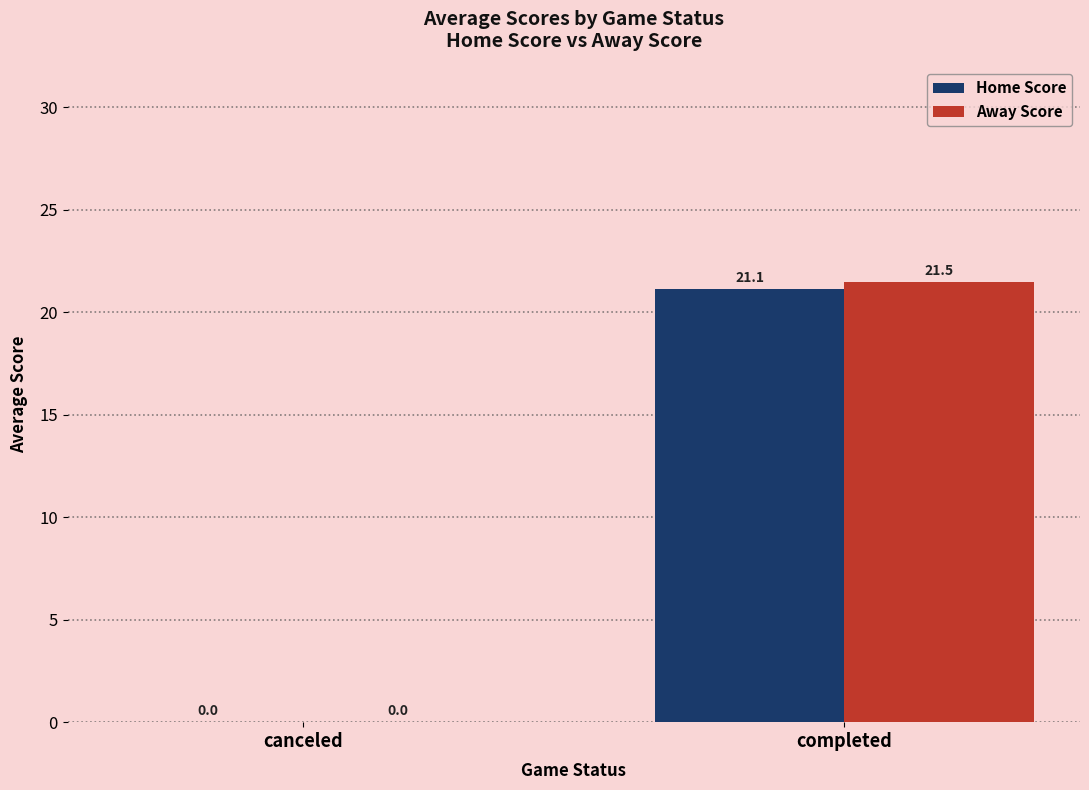

Are the bars horizontal?

No